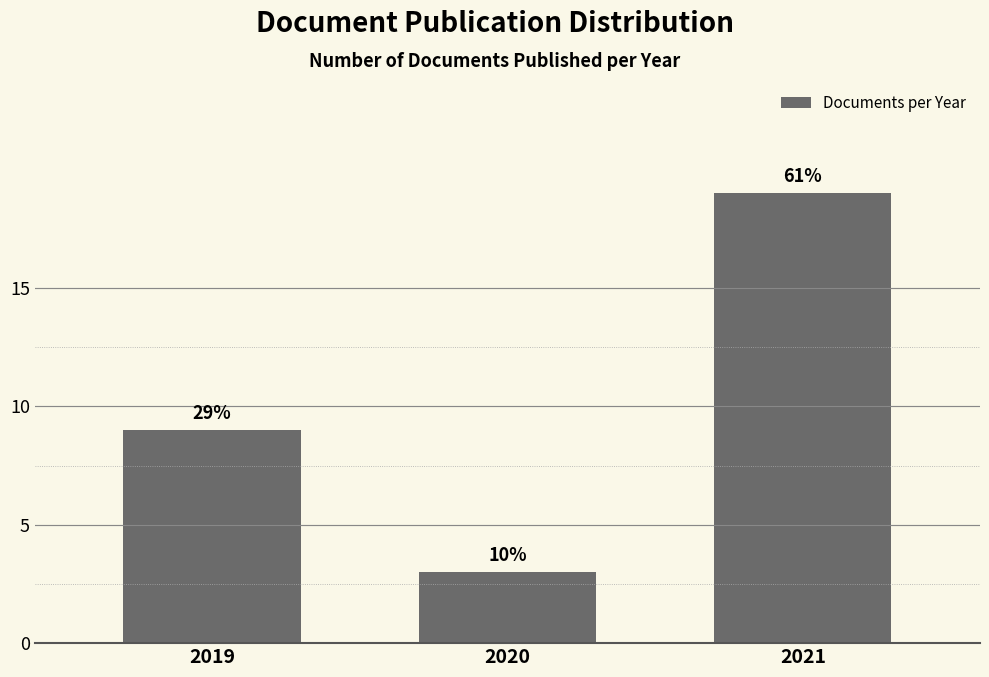

Are the bars horizontal?

No